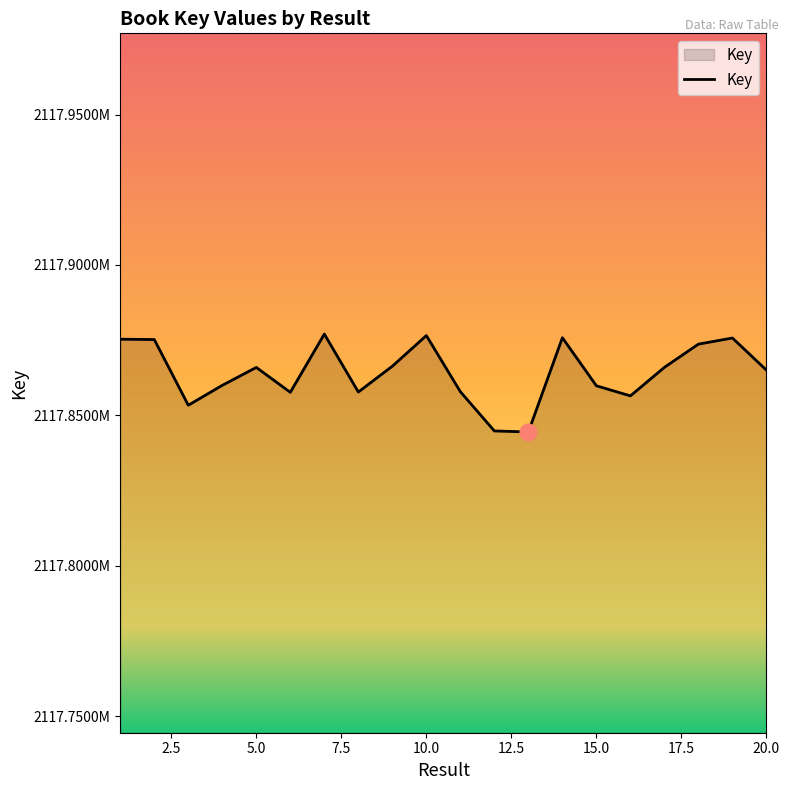

Does the chart display data point markers on the line(s)?

No